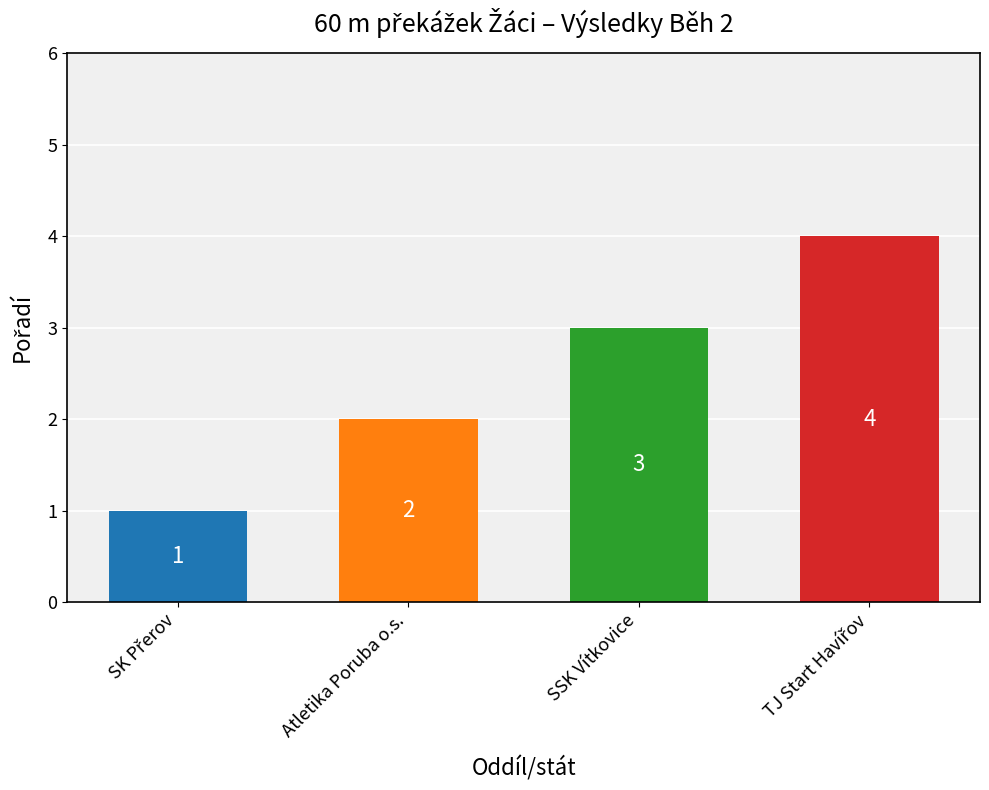

What is the difference between the maximum and minimum values?

3